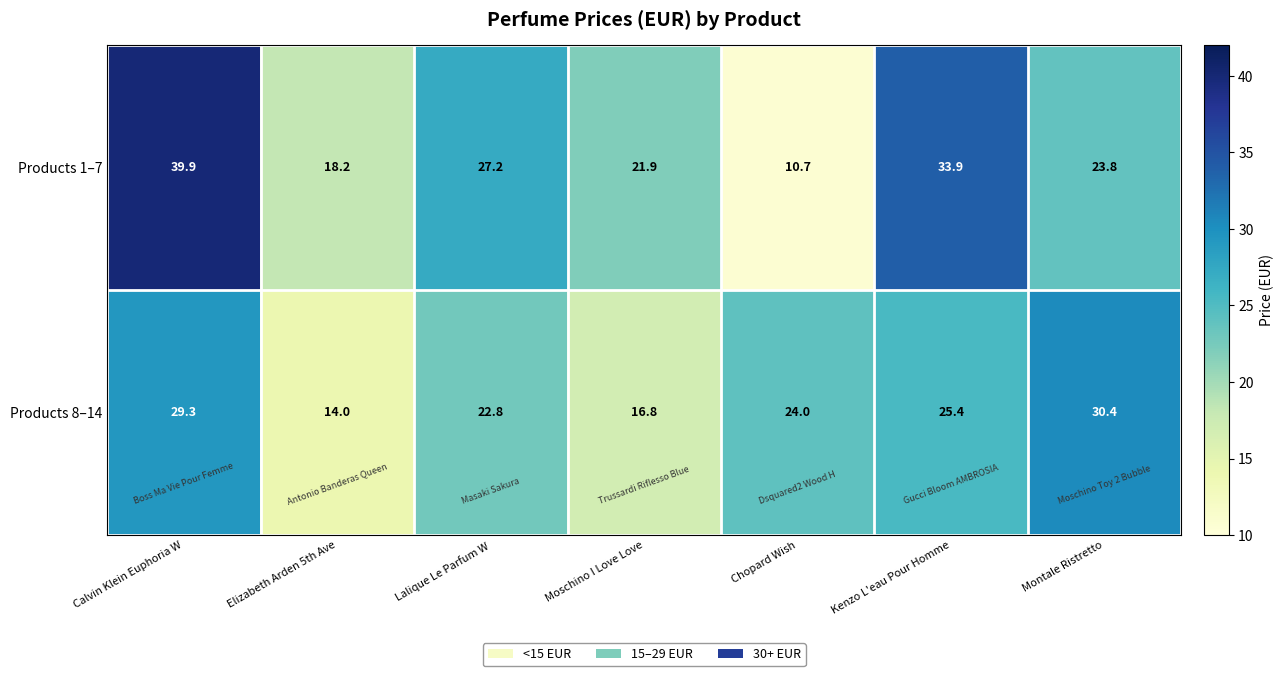

The Products 1–7 series shows 10.7 at Chopard Wish. True or false?

True